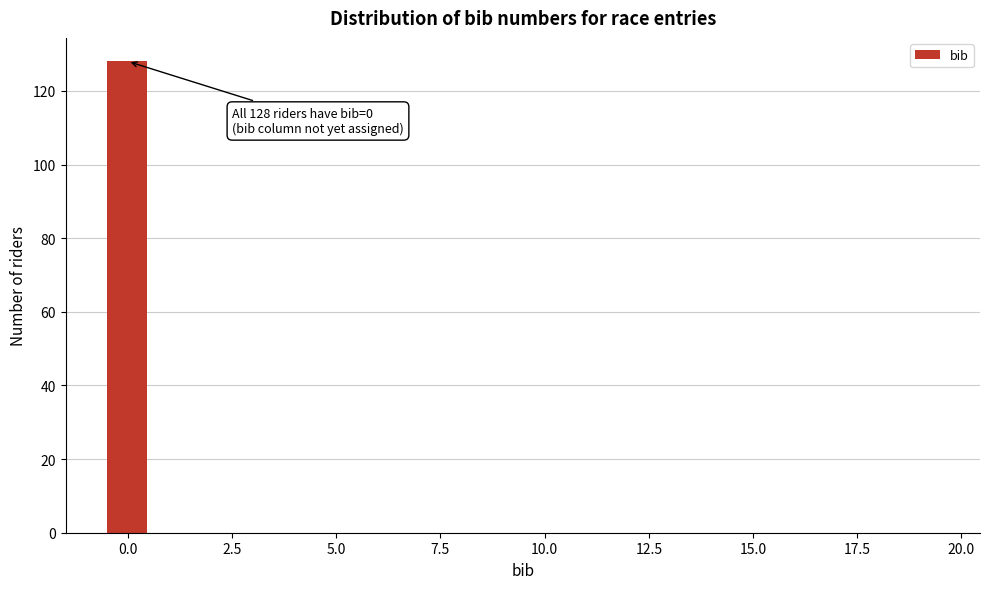

Read against the x-axis, roughly where is the centre of the tallest bar?

0.0